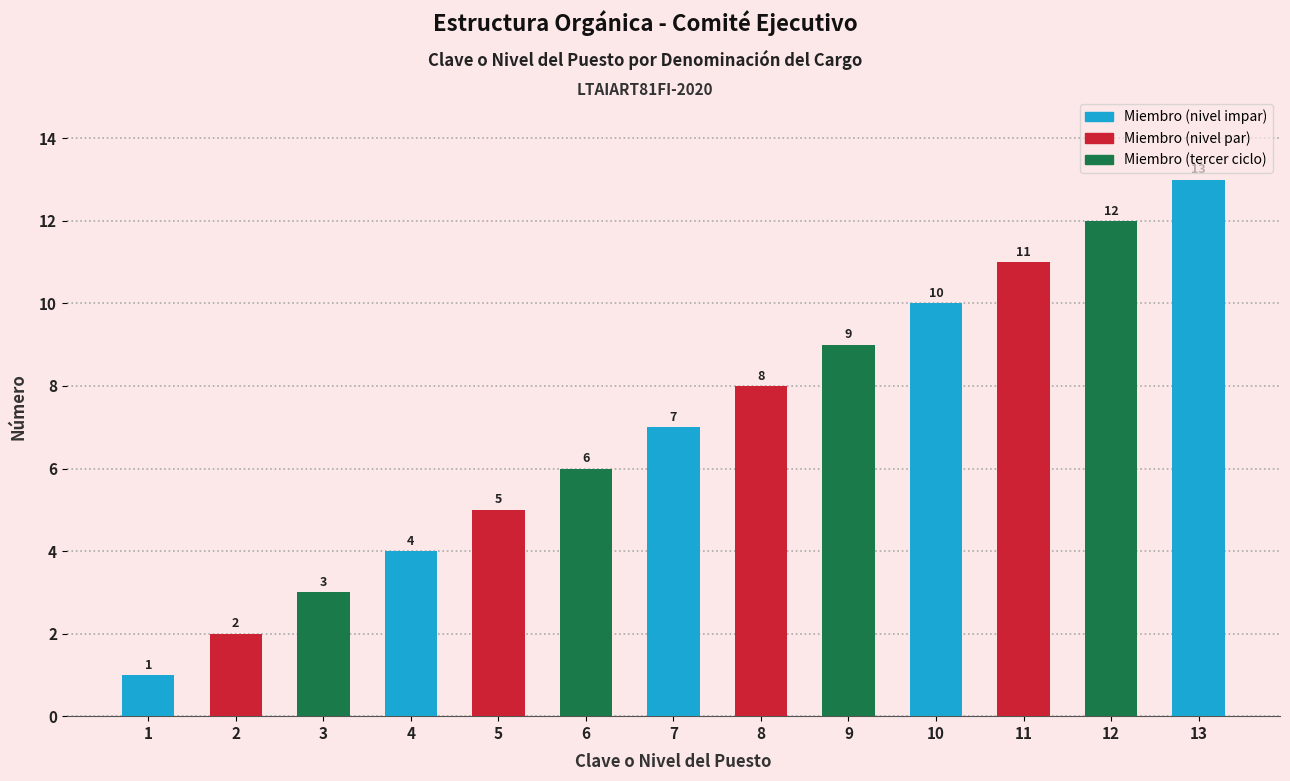

List the labels in order of value, smallest first.

1, 2, 3, 4, 5, 6, 7, 8, 9, 10, 11, 12, 13